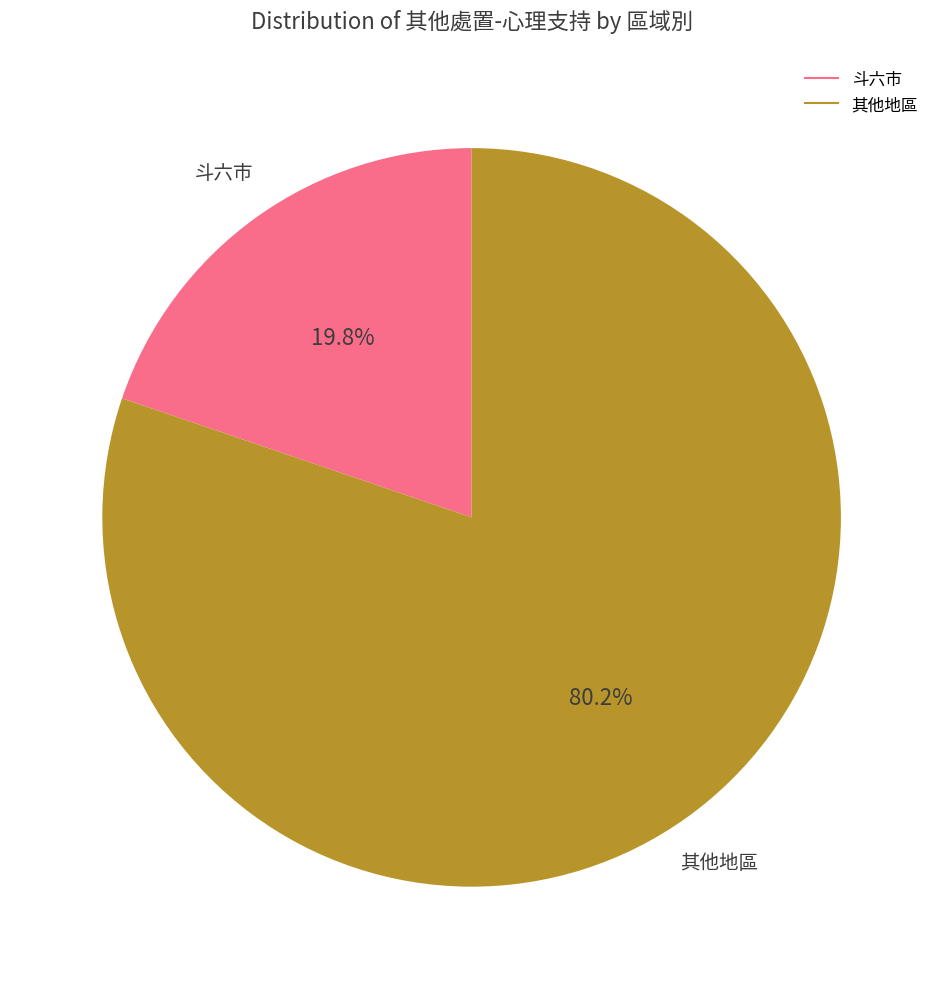

Is there any slice that represents more than half of the pie?

Yes